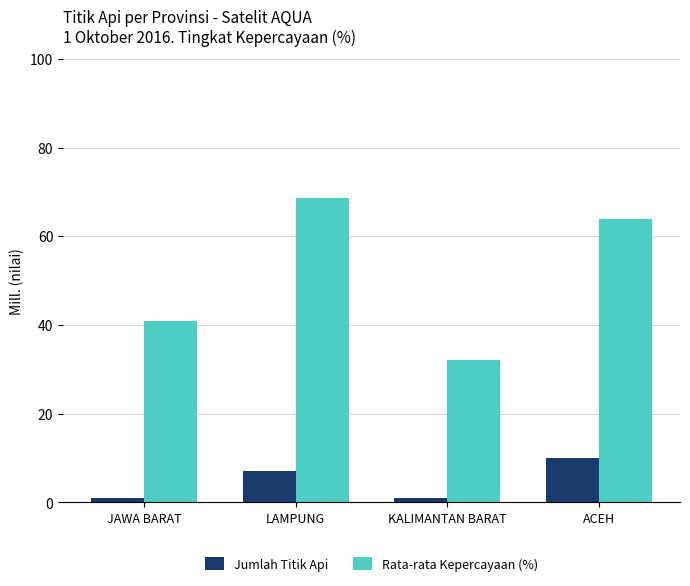

Which category has the highest value across all series?

LAMPUNG